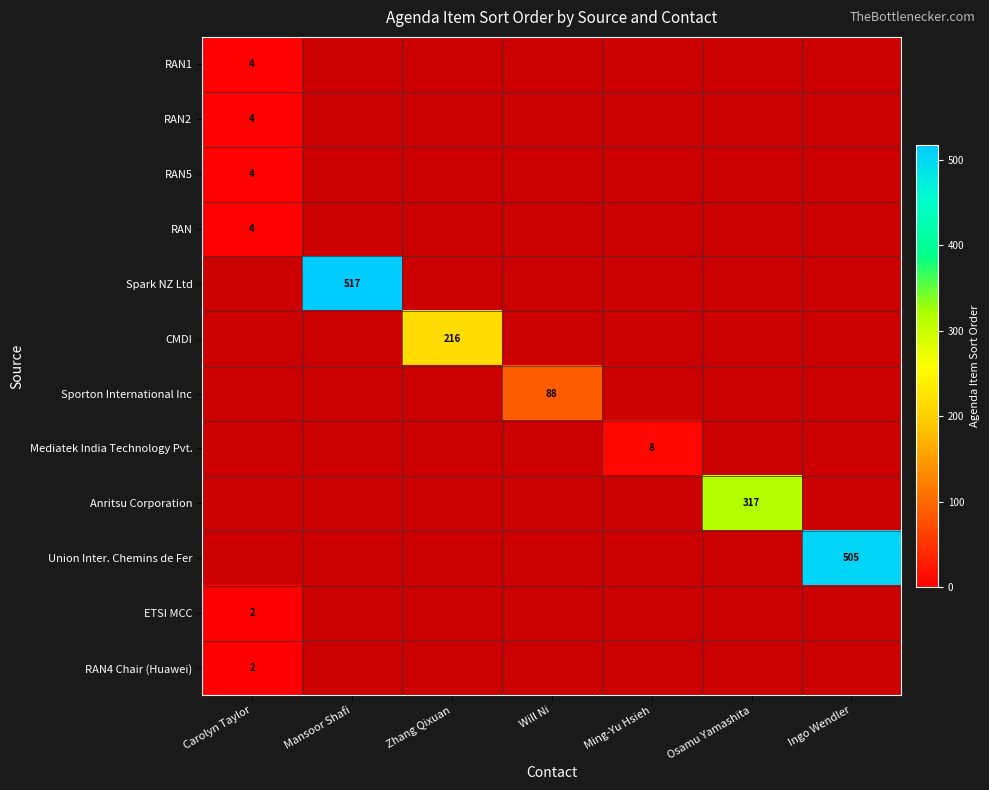

Which category has the lowest value across all series?

Carolyn Taylor